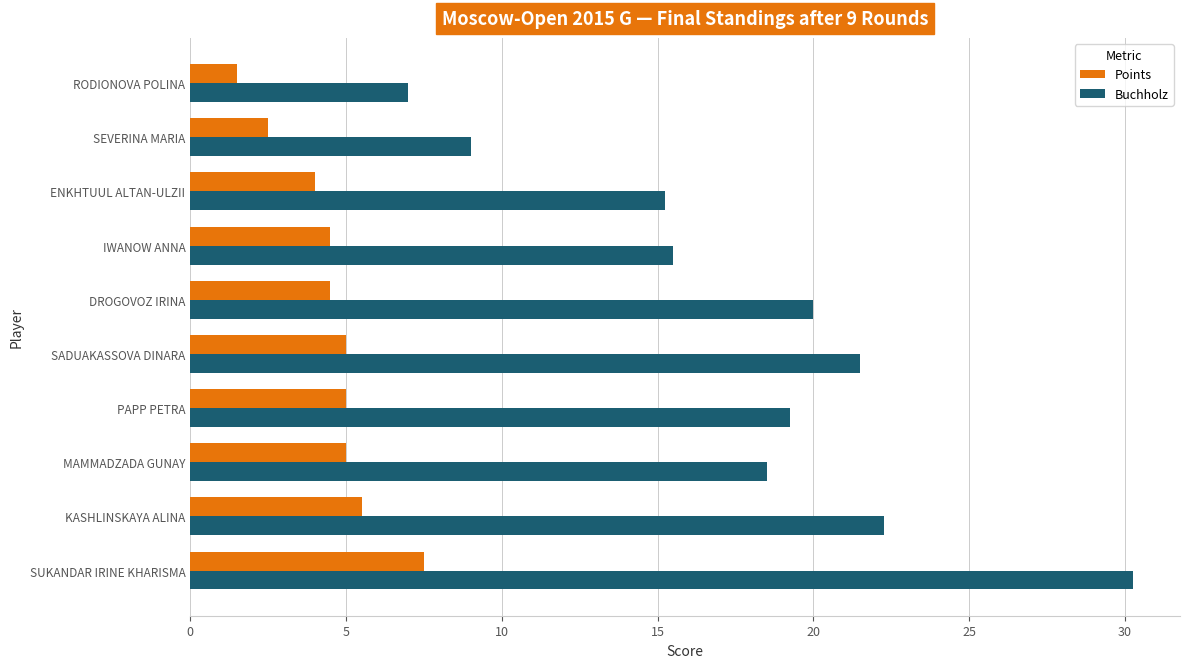

What value does the Buchholz series have at RODIONOVA POLINA?

7.0